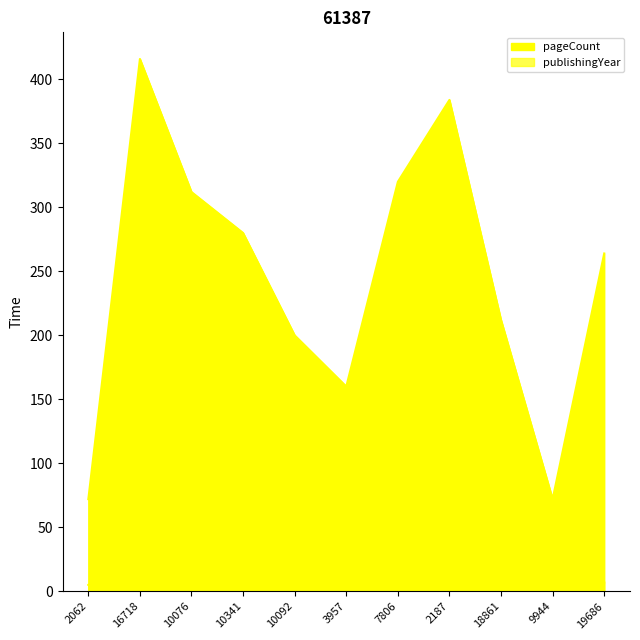

What position from the left is 9944?

10